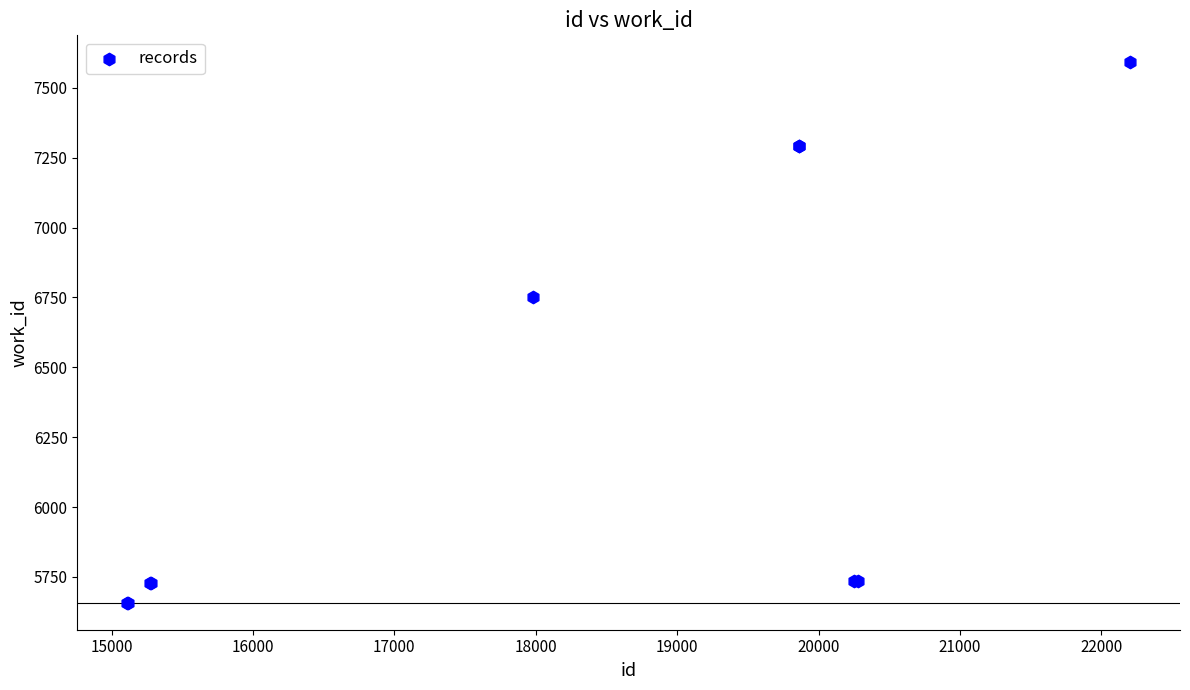

What Y value in the scatter plot is closest to 6624?

6752